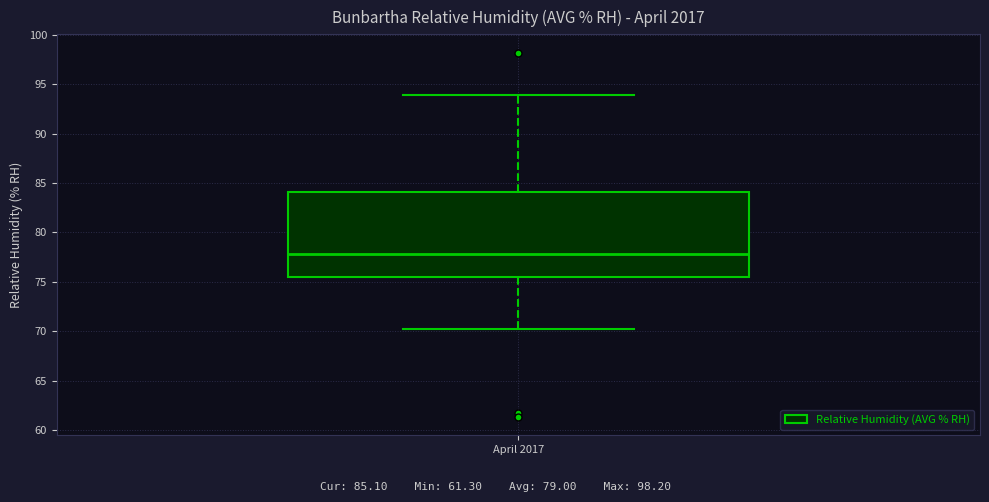

Where does the median line of the box for April 2017 sit on the y-axis? The values are not printed on the chart, so give them approximately, as read against the axis.

78.0